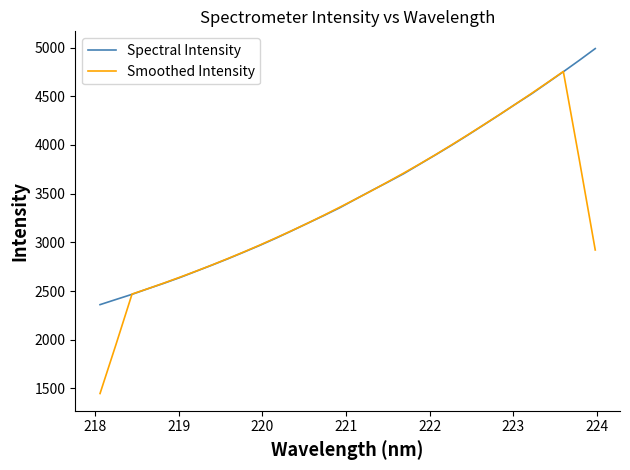

What is the maximum value shown in the chart?

4989.8